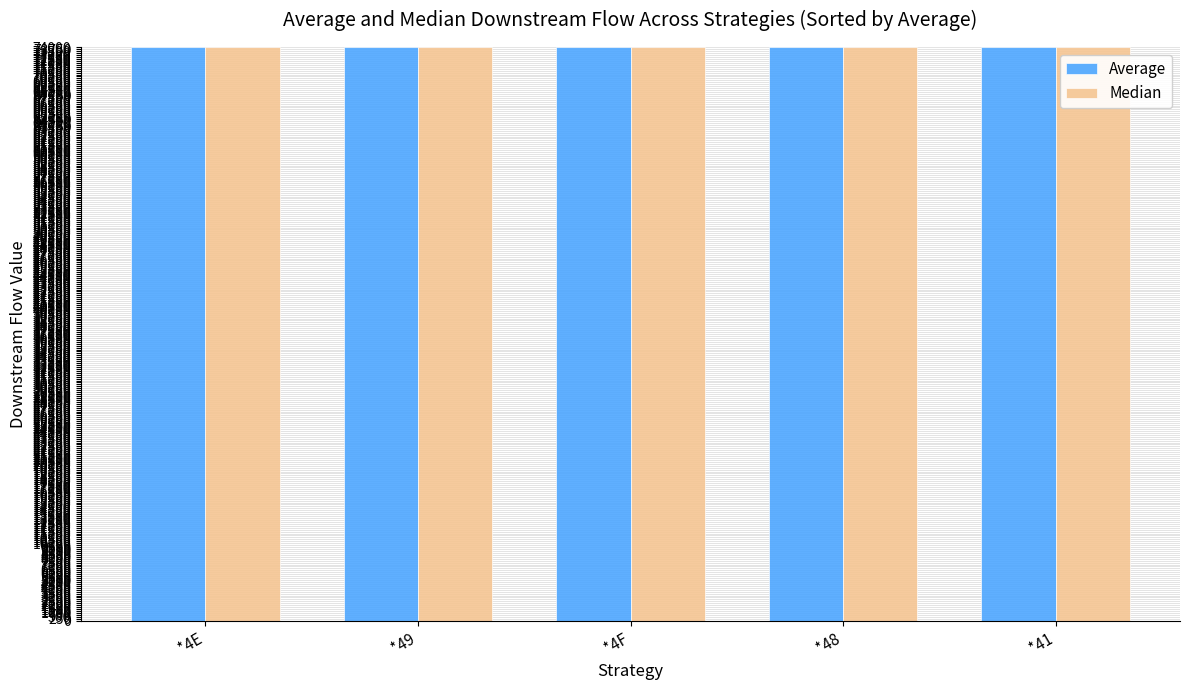

What is the value of the Average bar at the 1st from the left?

74043.2